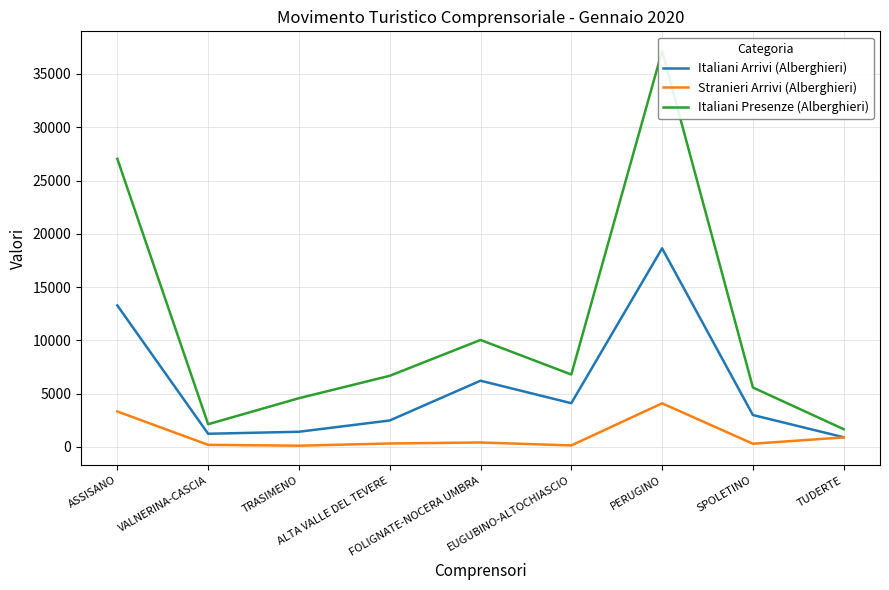

What is the difference between the Stranieri Arrivi (Alberghieri) values at VALNERINA-CASCIA and TUDERTE?

698